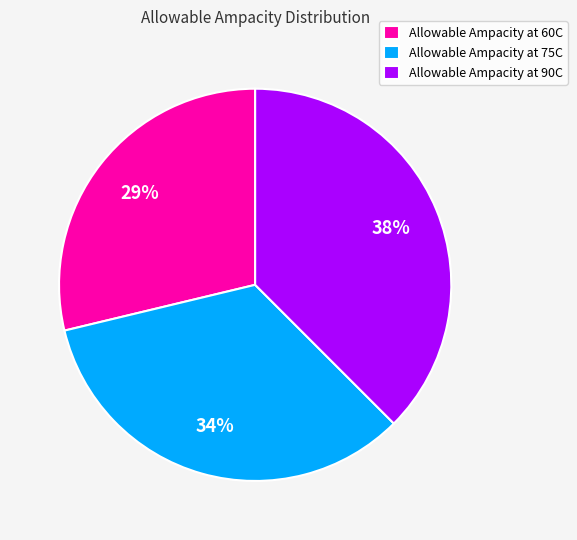

Does any single category account for the majority?

No